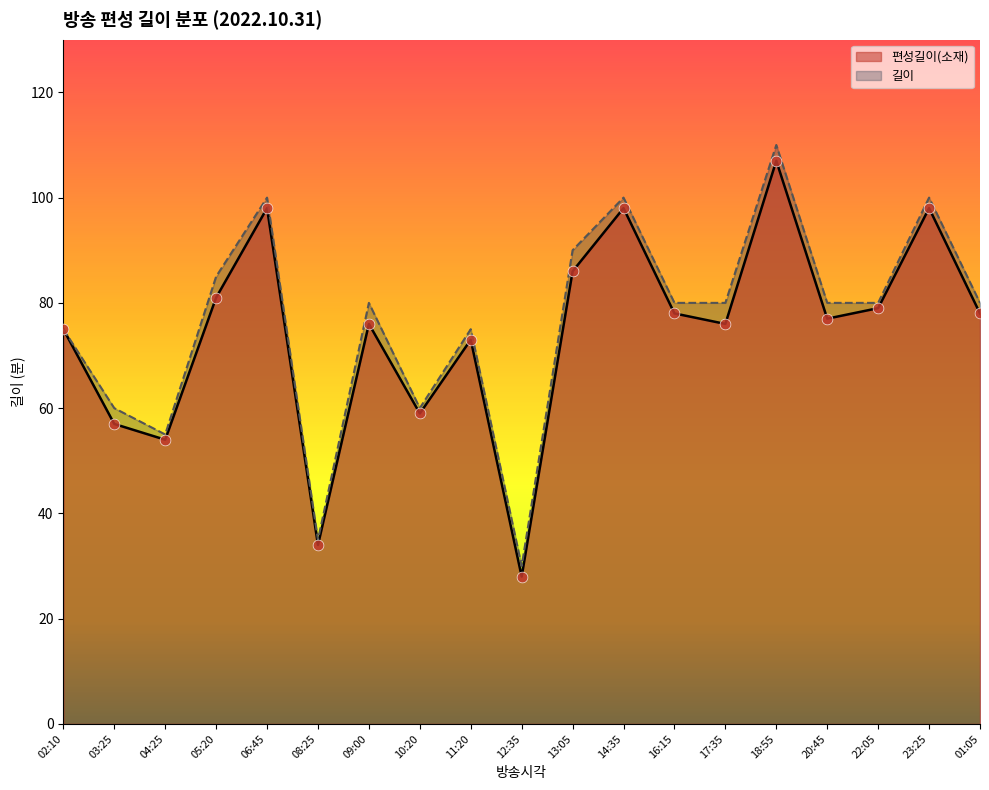

What are all the series names shown in the legend?

편성길이(소재), 길이